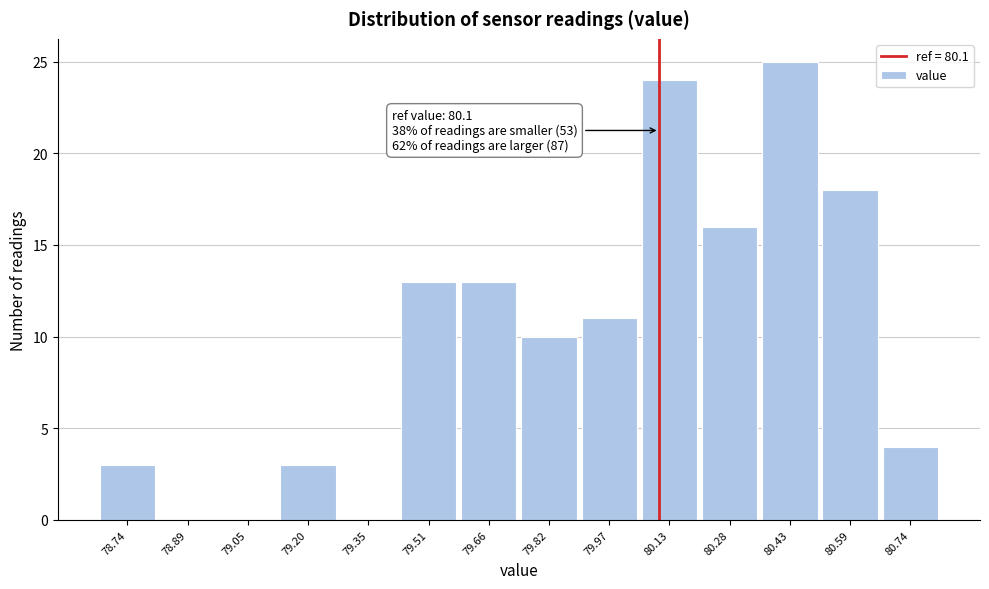

Which range on the x-axis has the tallest bar?

80.36 to 80.52